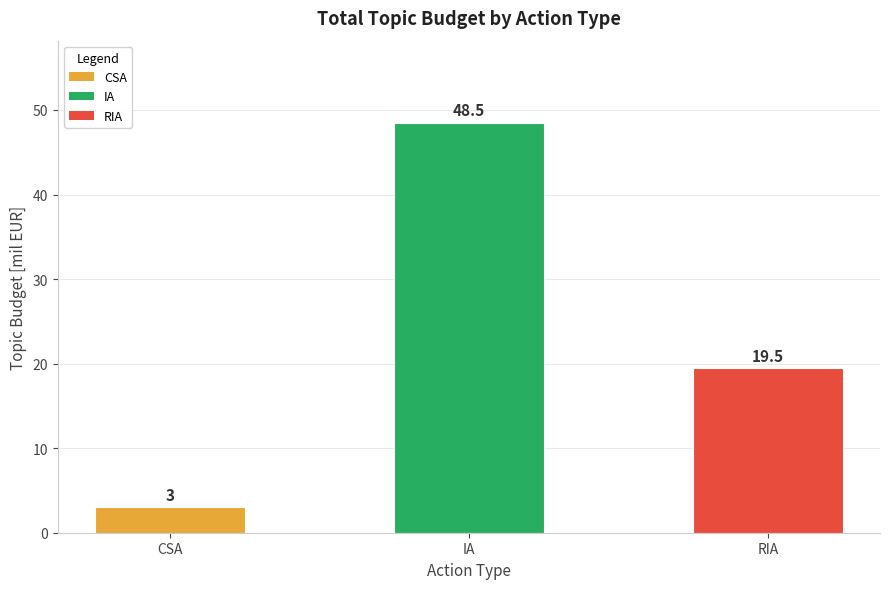

Which label corresponds to the smallest value in the chart?

CSA